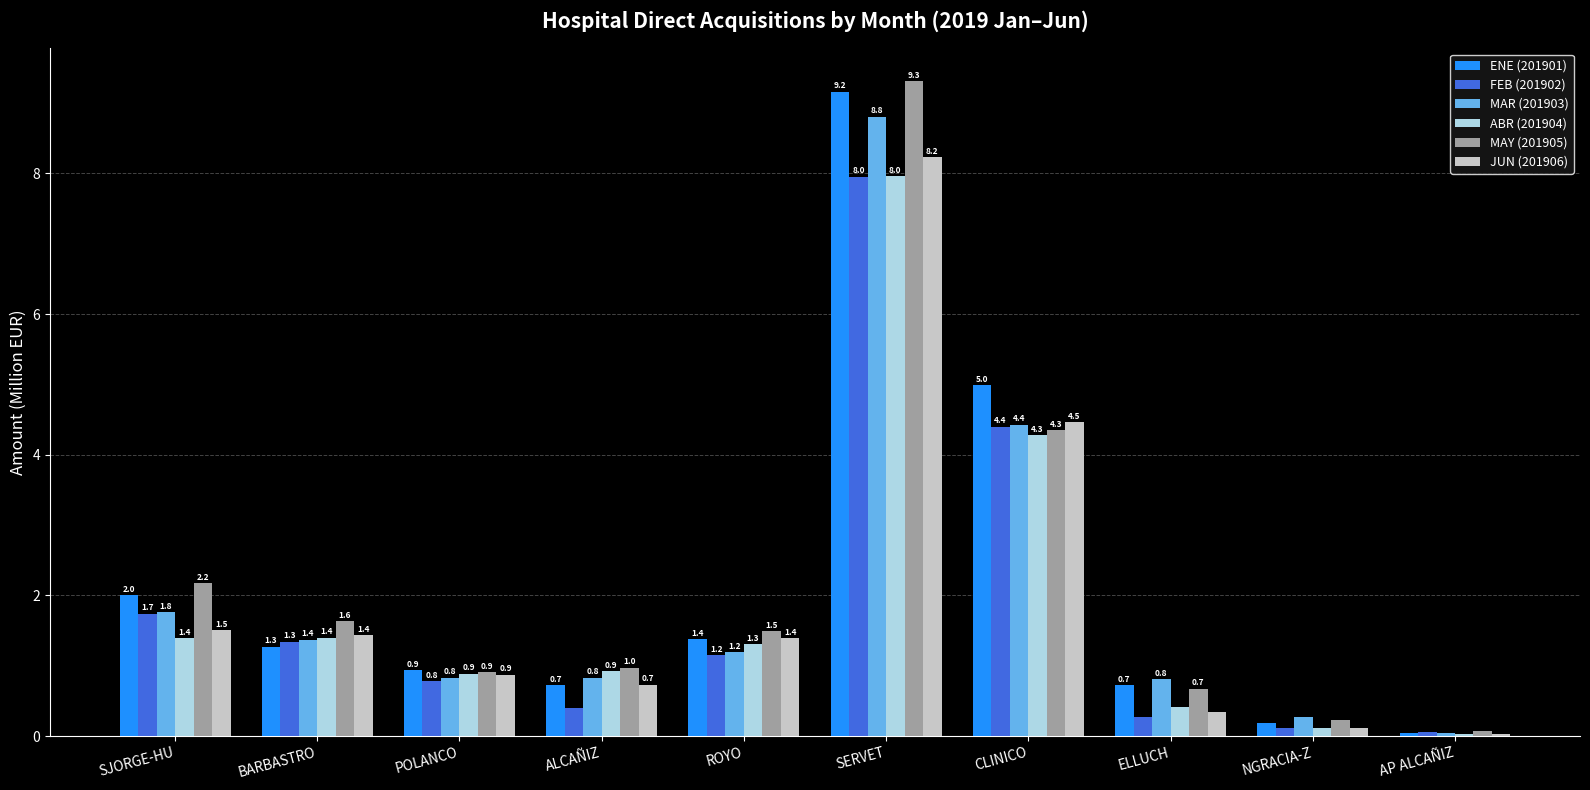

True or false: JUN (201906) has a value of 2.0 at SJORGE-HU.

False